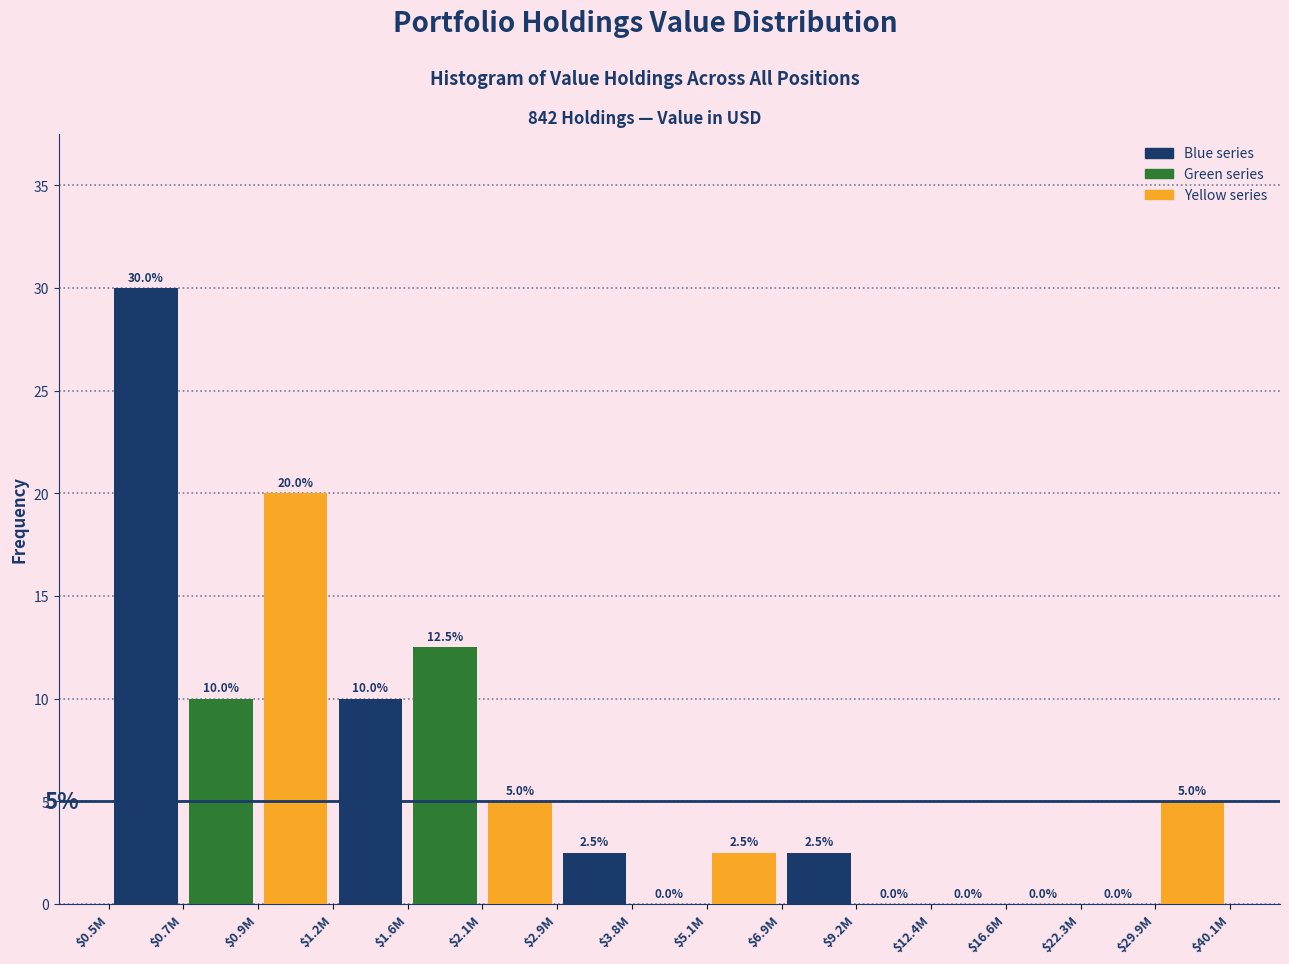

What is the maximum value shown in the chart?

30.0